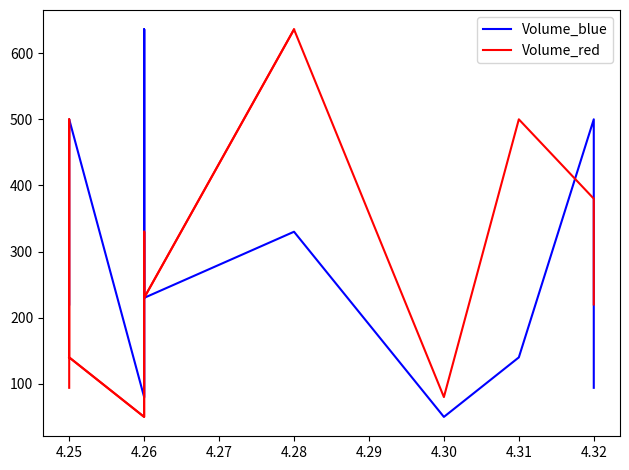

Does the chart have visible grid lines?

No